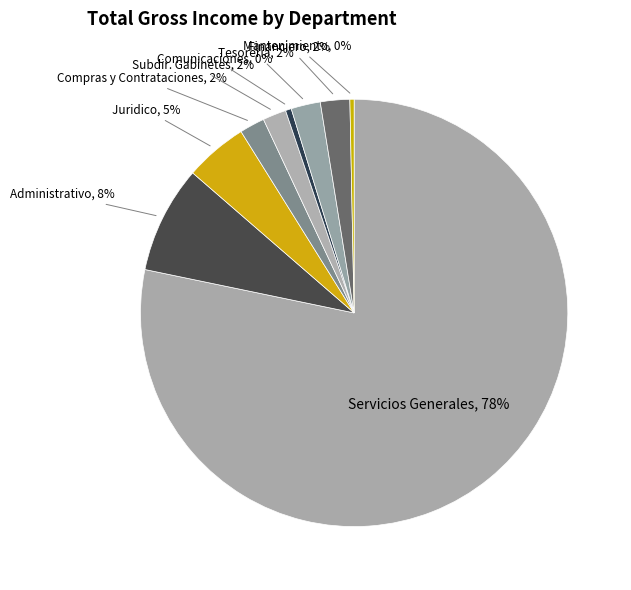

Is the sum of Tesoreria and Comunicaciones greater than half?

No